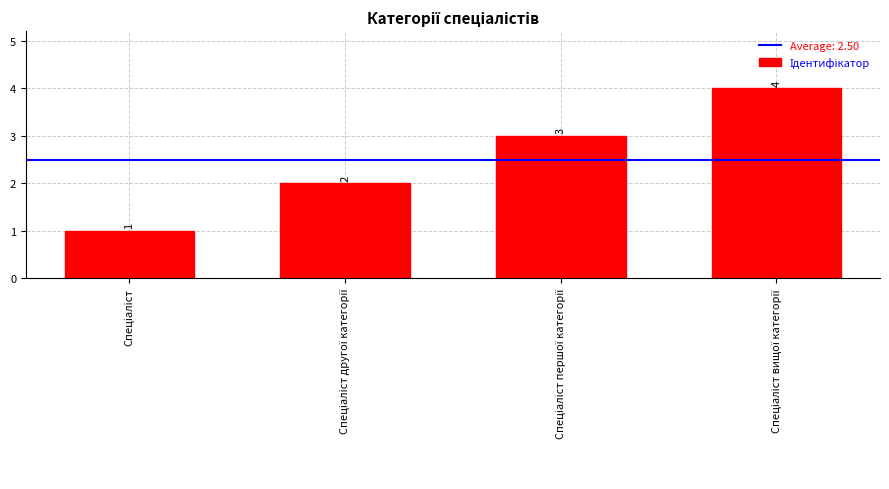

What is the difference between the maximum and minimum values?

3